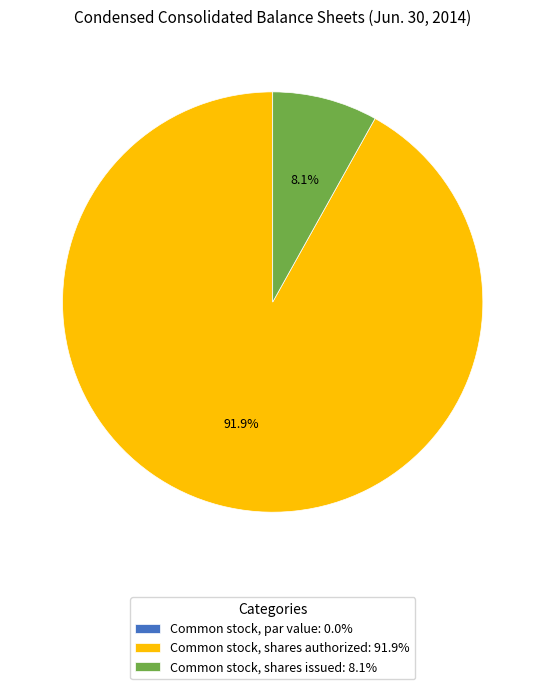

What is the total percentage of Common stock, shares authorized: 91.9% and Common stock, shares issued: 8.1%?

100.0%